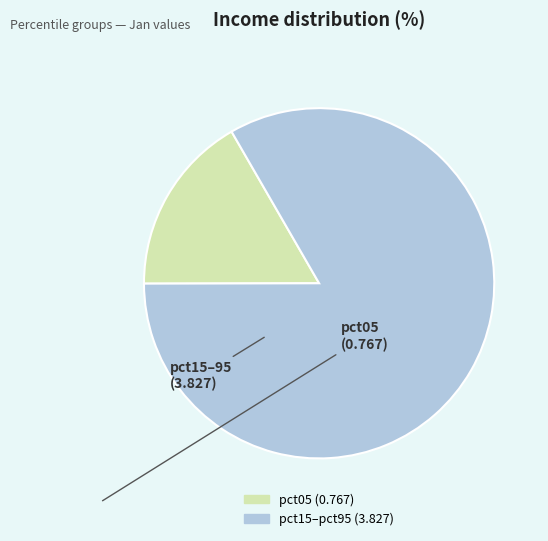

Is there a majority slice in this chart?

Yes